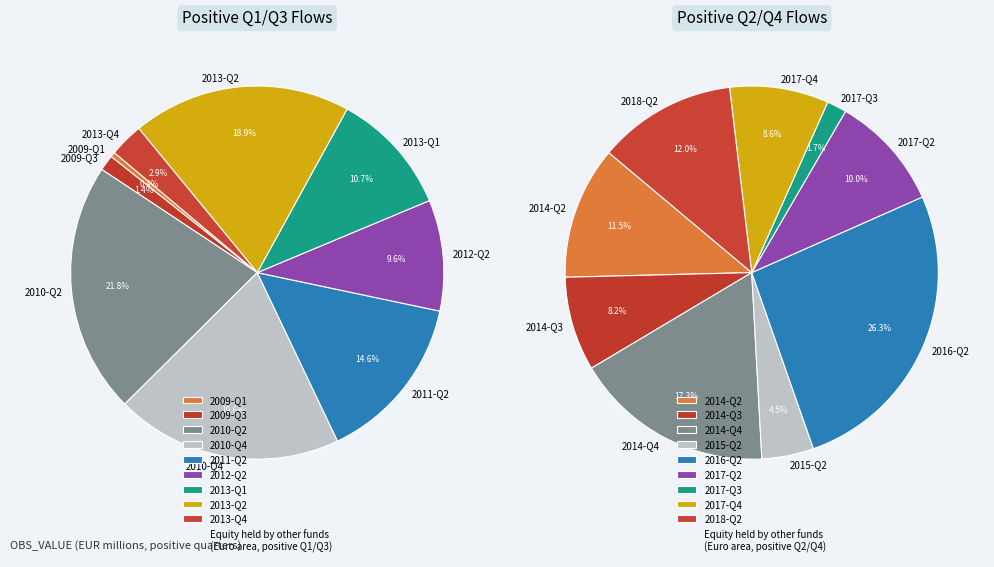

Rank the categories by 2009 value from lowest to highest.

2009-Q1, 2009-Q3, 2013-Q4, 2012-Q2, 2013-Q1, 2011-Q2, 2013-Q2, 2010-Q4, 2010-Q2